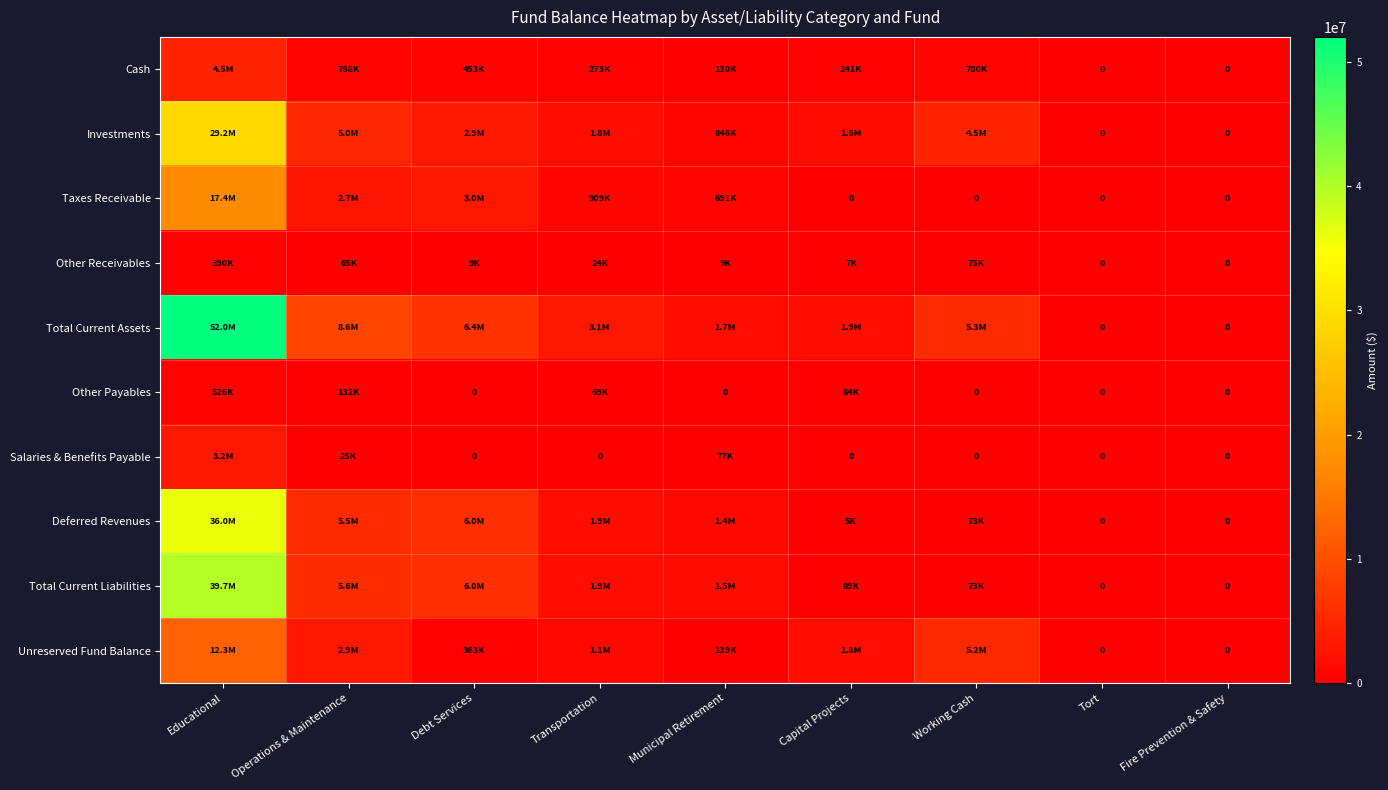

Which category has the highest value in the Unreserved Fund Balance series?

Educational